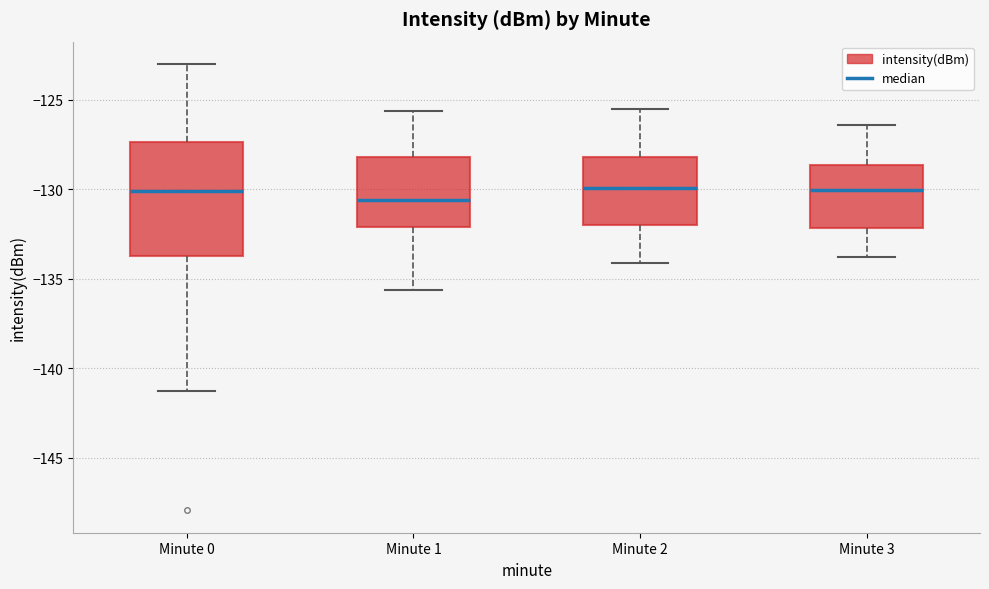

Where does the lower whisker of the box for Minute 0 end on the y-axis? The values are not printed on the chart, so give them approximately, as read against the axis.

-141.5